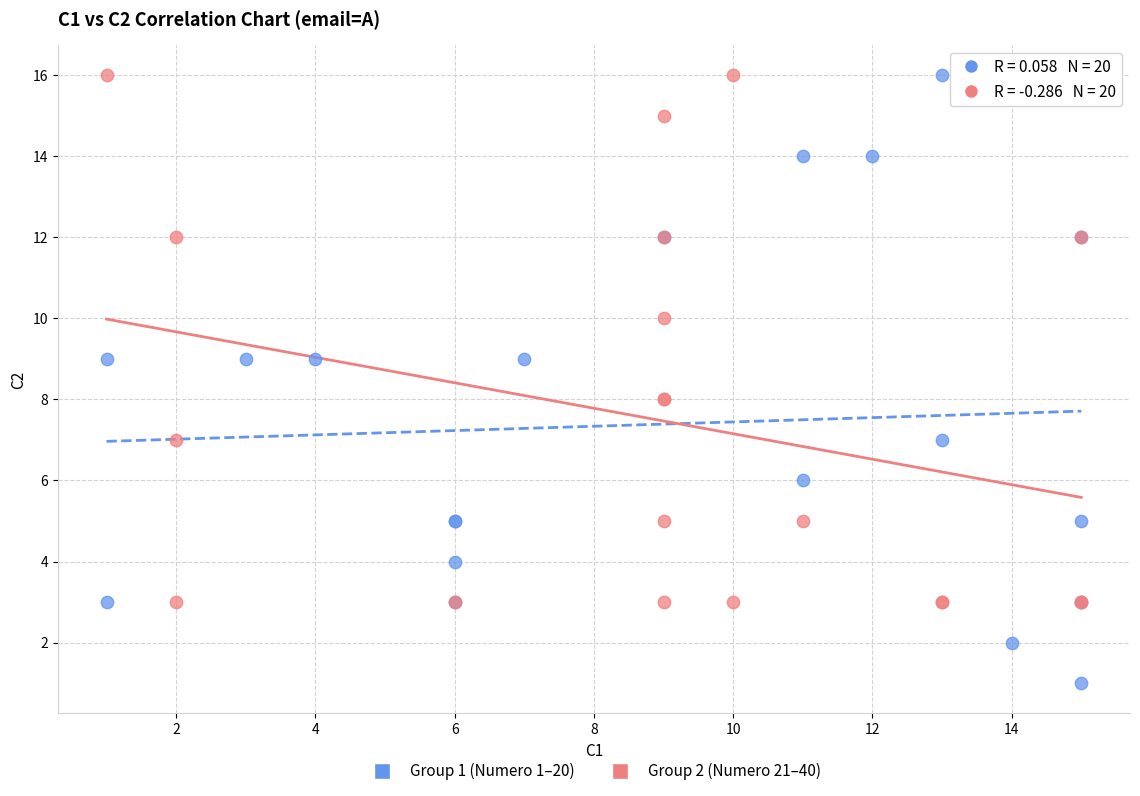

Which series contains the lowest Y value?

Group 1 (Numero 1–20)